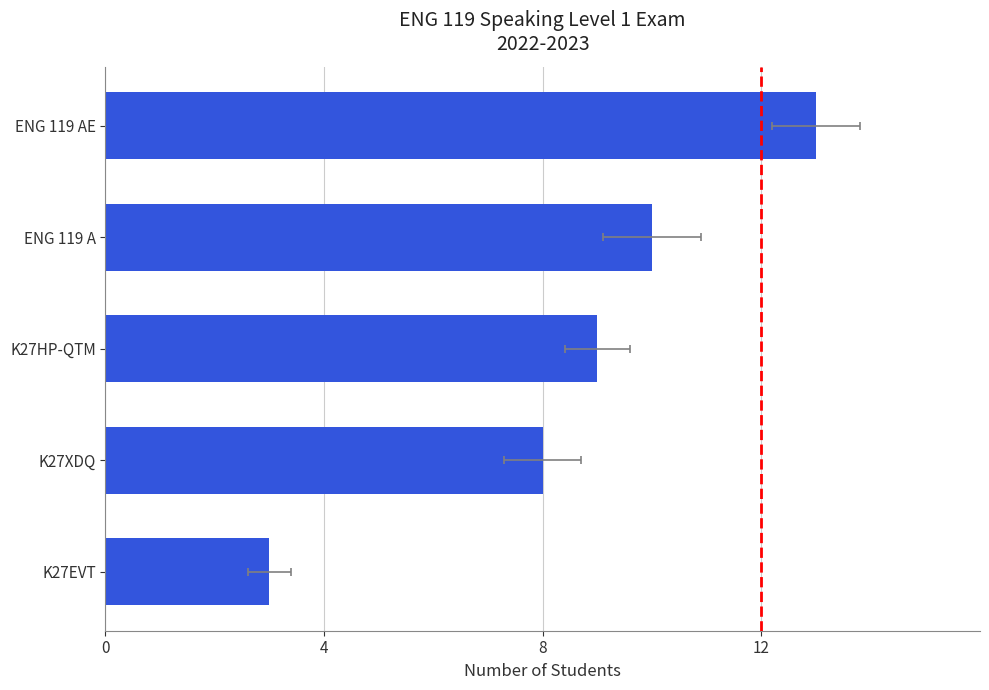

What is the difference between the values at K27XDQ and K27EVT?

5